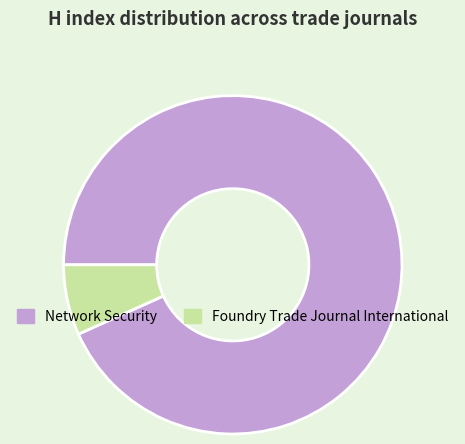

How many segments does this pie chart have?

2